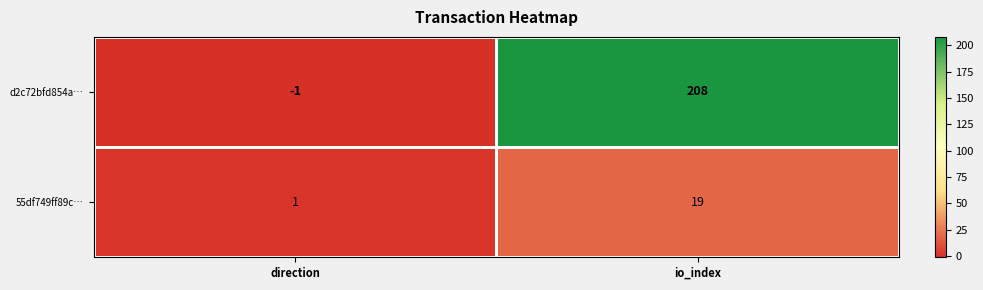

What is the greatest value displayed?

208